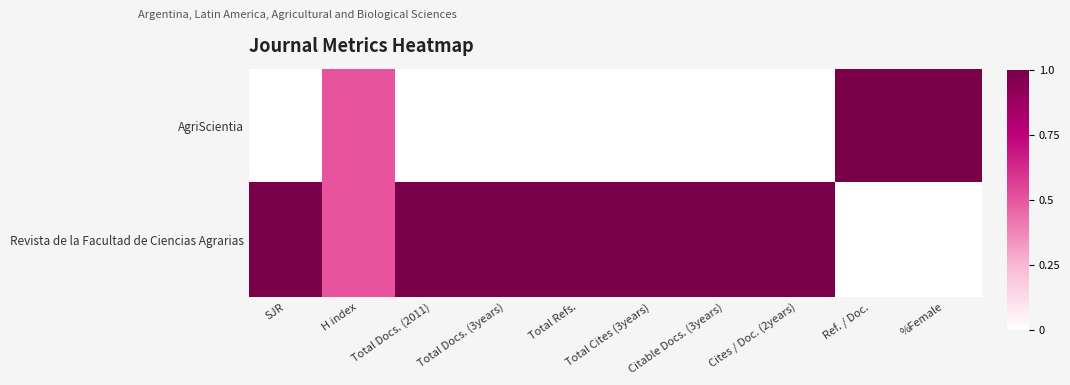

Reading right to left, what are all the values shown in this chart?

AgriScientia: %Female=1.0	Ref. / Doc.=1.0	Cites / Doc. (2years)=0.0	Citable Docs. (3years)=0.0	Total Cites (3years)=0.0	Total Refs.=0.0	Total Docs. (3years)=0.0	Total Docs. (2011)=0.0	H index=0.5	SJR=0.0
Revista de la Facultad de Ciencias Agrarias: %Female=0.0	Ref. / Doc.=0.0	Cites / Doc. (2years)=1.0	Citable Docs. (3years)=1.0	Total Cites (3years)=1.0	Total Refs.=1.0	Total Docs. (3years)=1.0	Total Docs. (2011)=1.0	H index=0.5	SJR=1.0